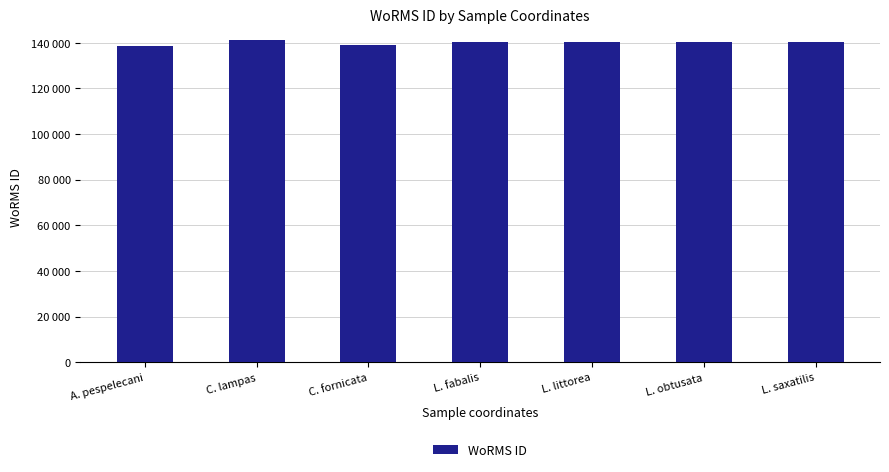

What is the difference between the values at L. obtusata and L. littorea?

1